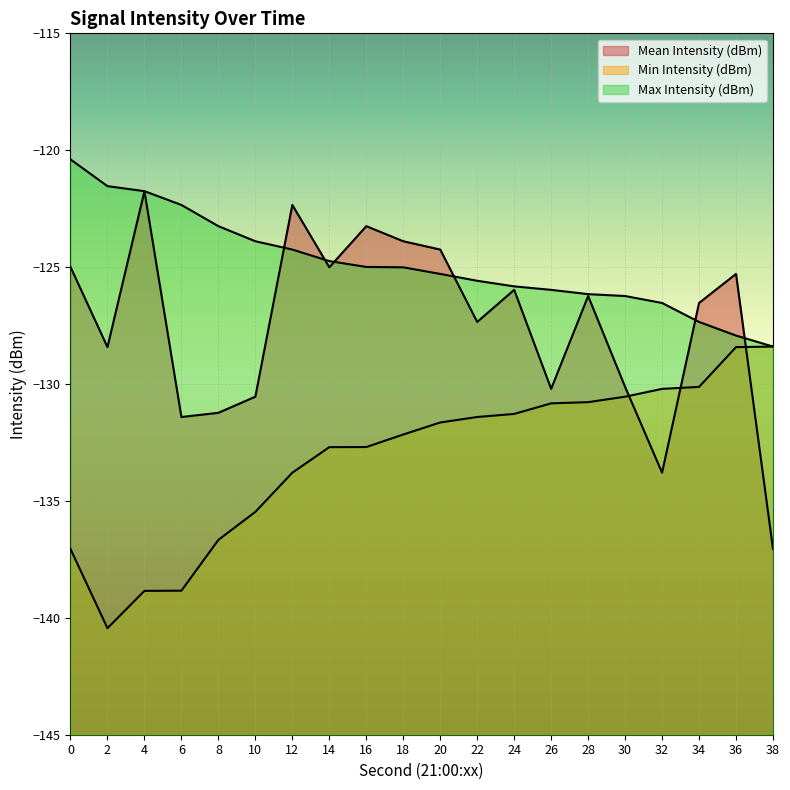

Rank the categories by Mean Intensity (dBm) value from lowest to highest.

38, 32, 6, 8, 10, 26, 30, 2, 22, 34, 28, 24, 36, 14, 0, 20, 18, 16, 12, 4